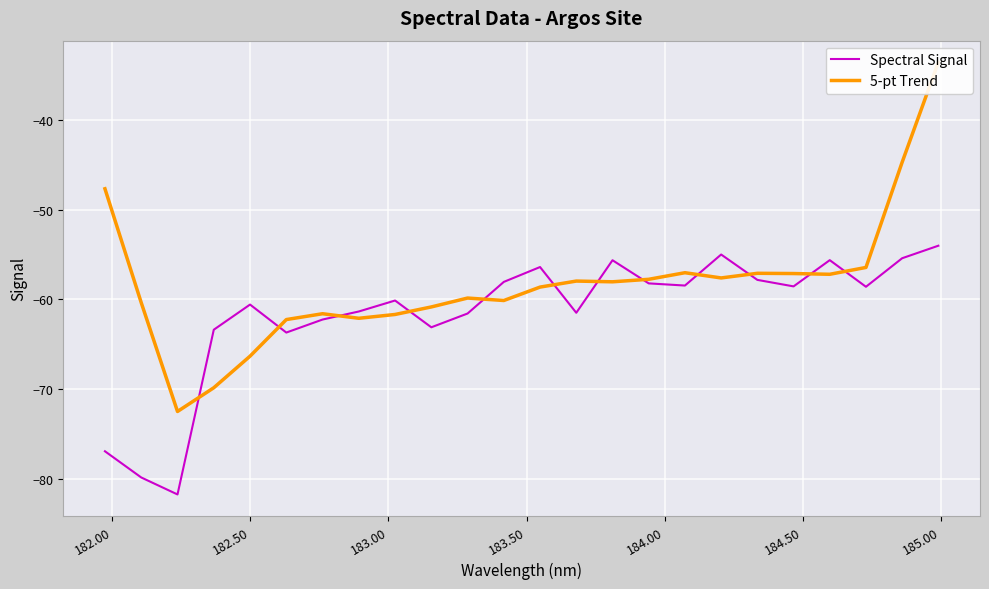

What is the maximum value for Spectral Signal?

-54.0